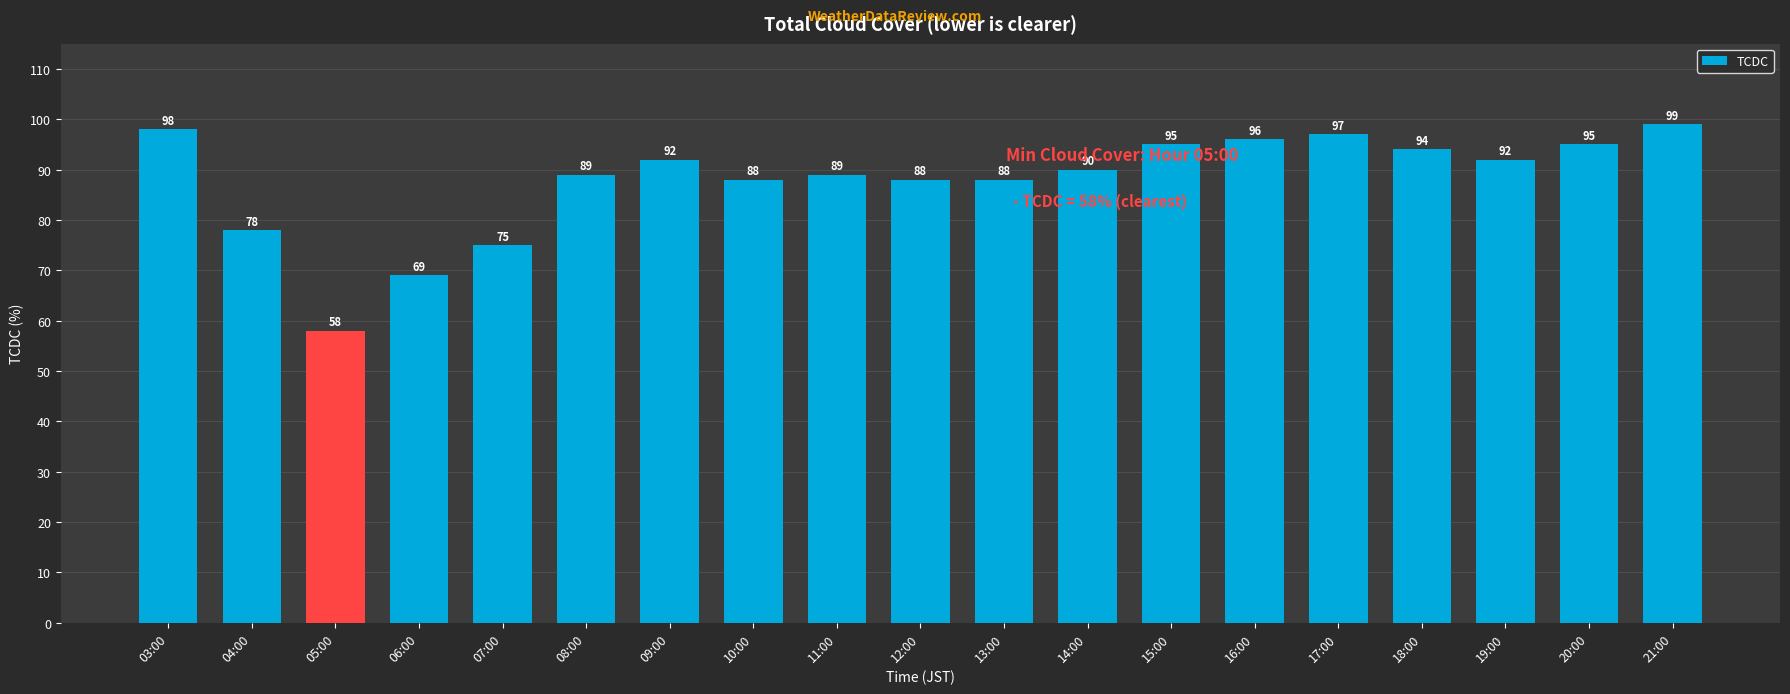

What is the difference between the maximum and minimum values?

41